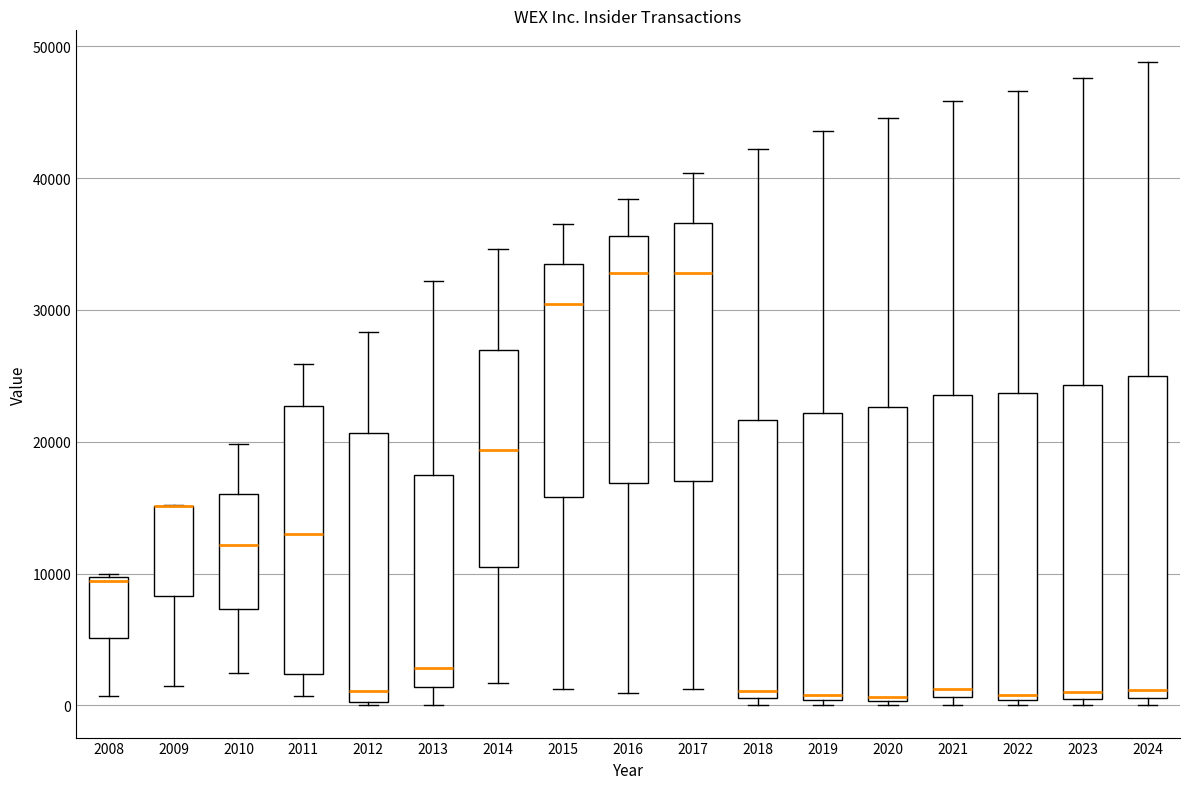

Where does the lower whisker of the box at x = 2011 end on the y-axis? The values are not printed on the chart, so give them approximately, as read against the axis.

1000